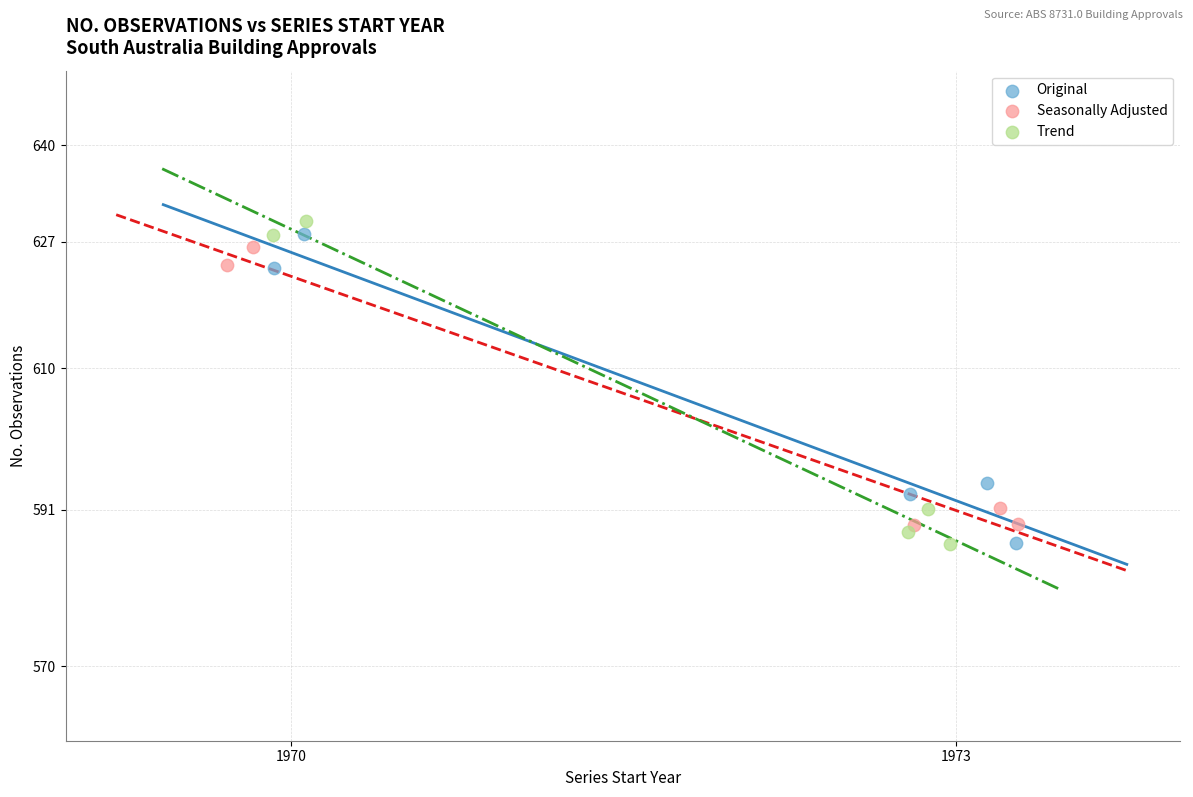

Which series has the widest spread of Y values?

Trend